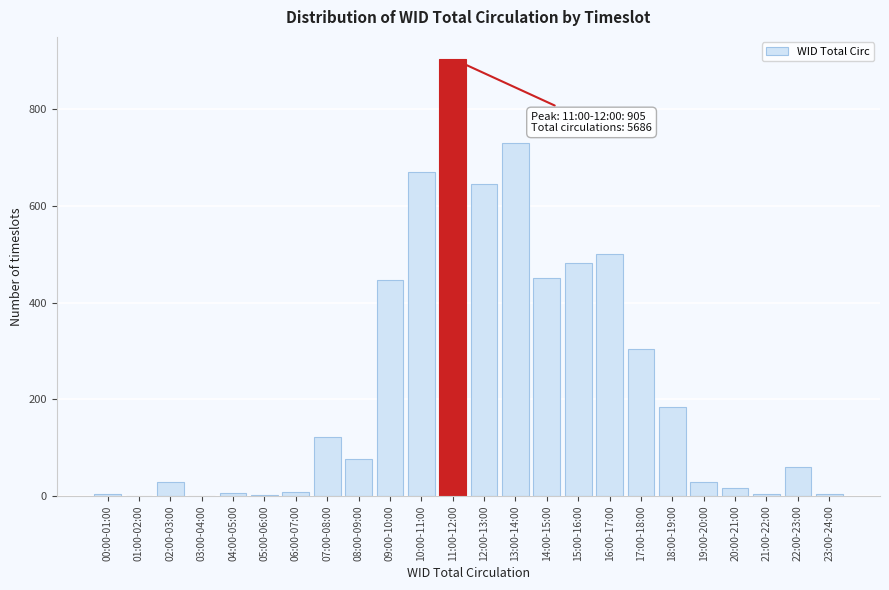

Is it true that the value at 15:00-16:00 is 110?

False